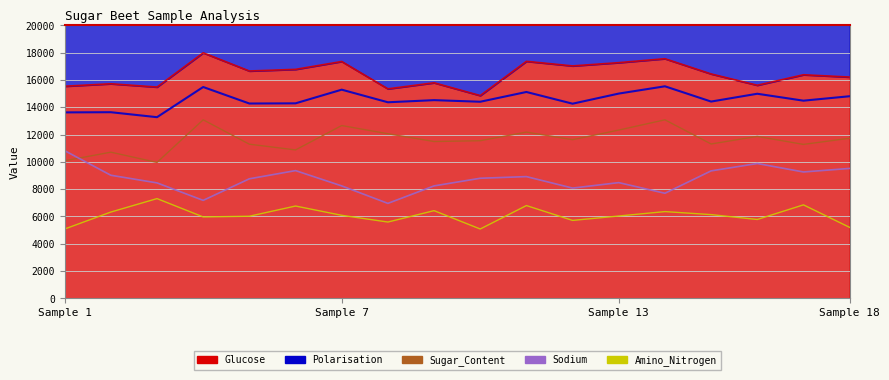

True or false: Amino_Nitrogen and Sugar_Content intersect in this chart.

False